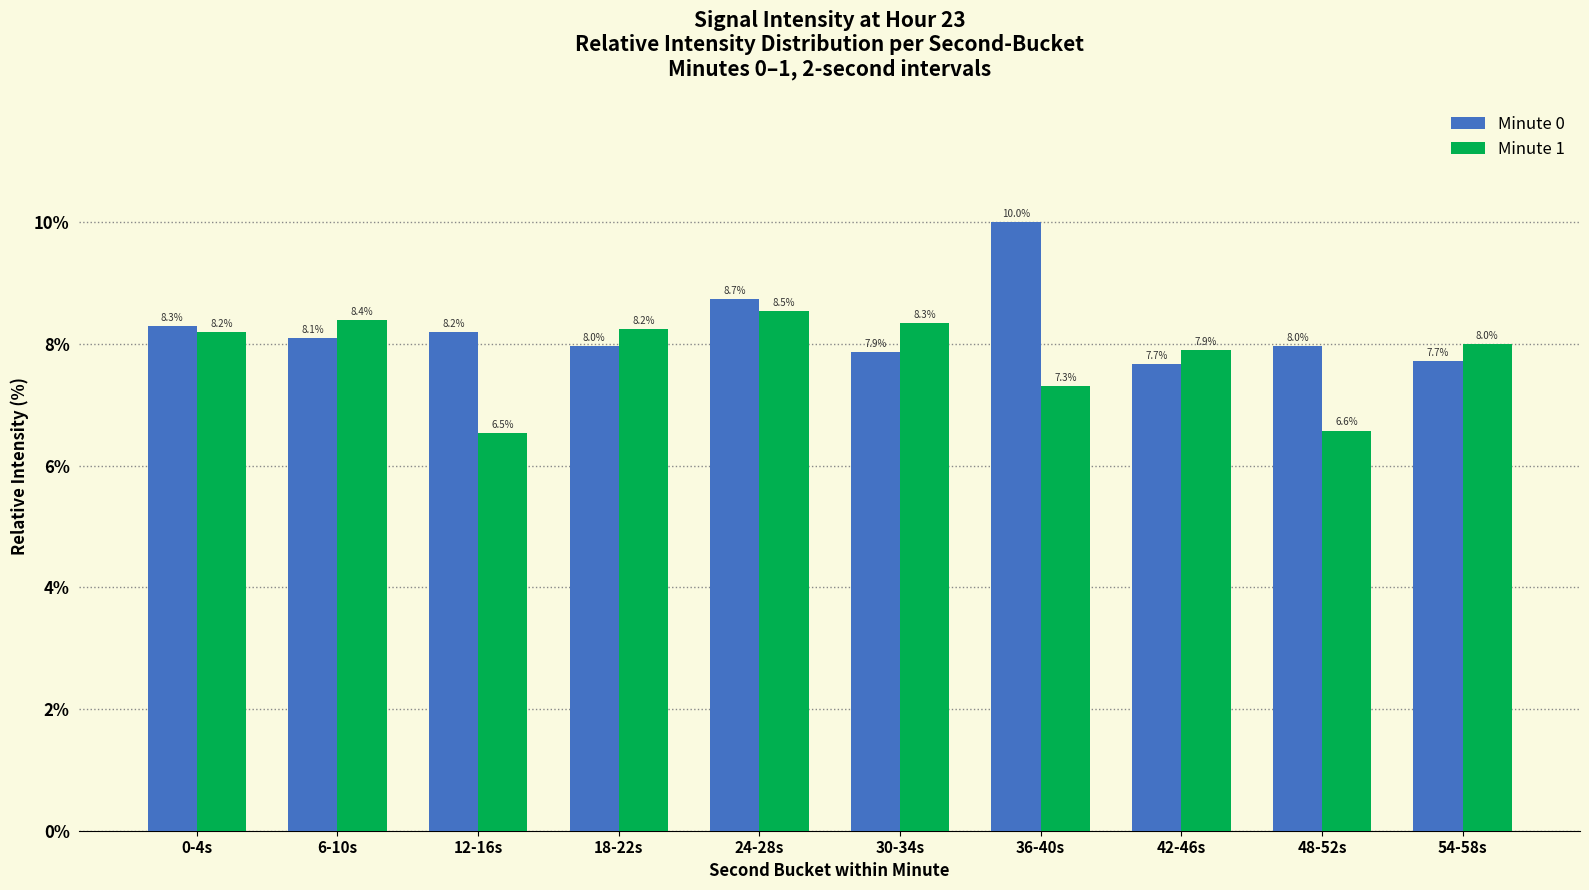

The Minute 0 series shows 1.8 at 12-16s. True or false?

False